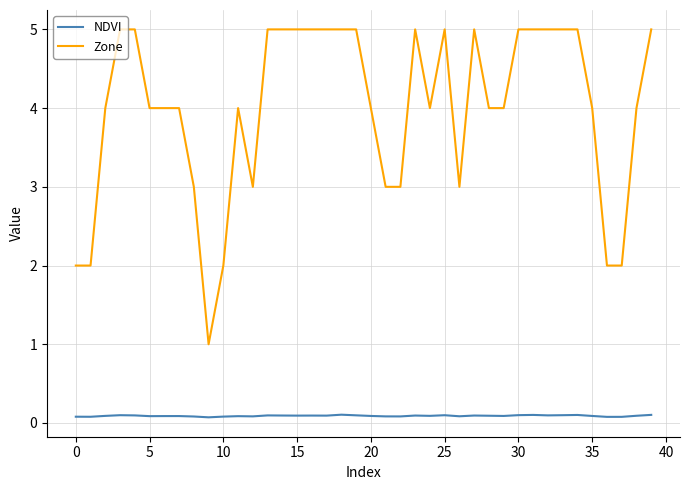

Does the chart have visible grid lines?

Yes